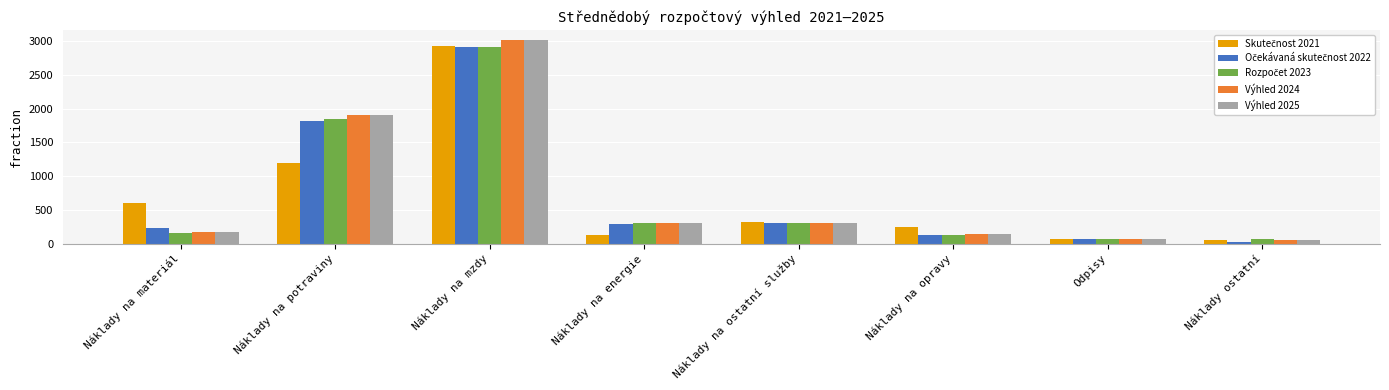

At which label does Výhled 2024 reach its peak?

Náklady na mzdy